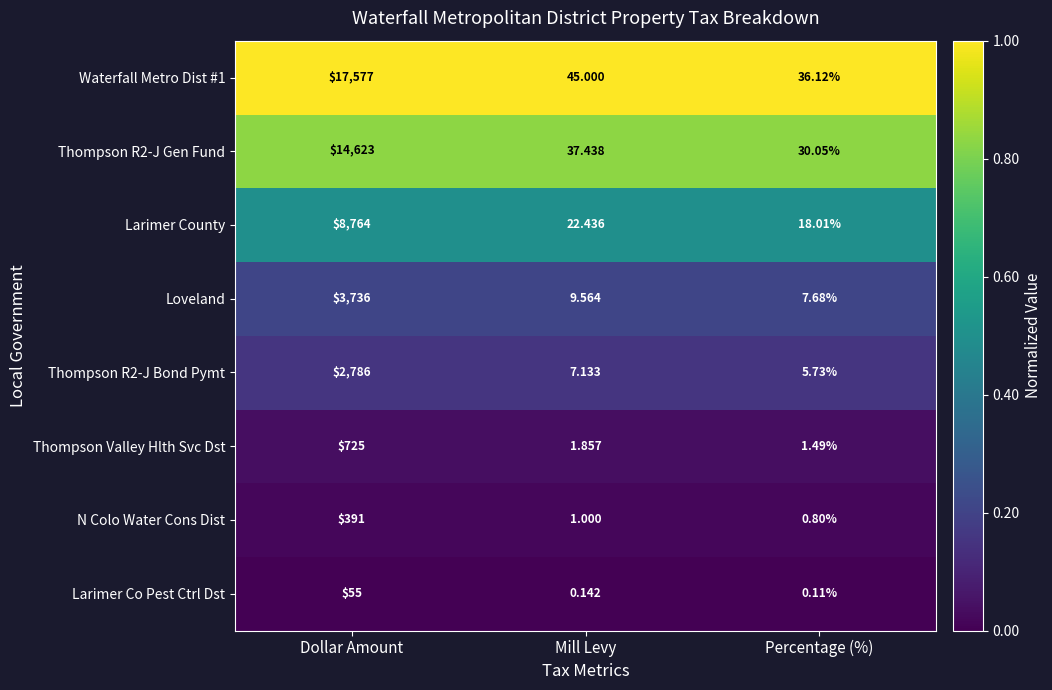

Which label corresponds to the smallest value in the chart?

Percentage (%)